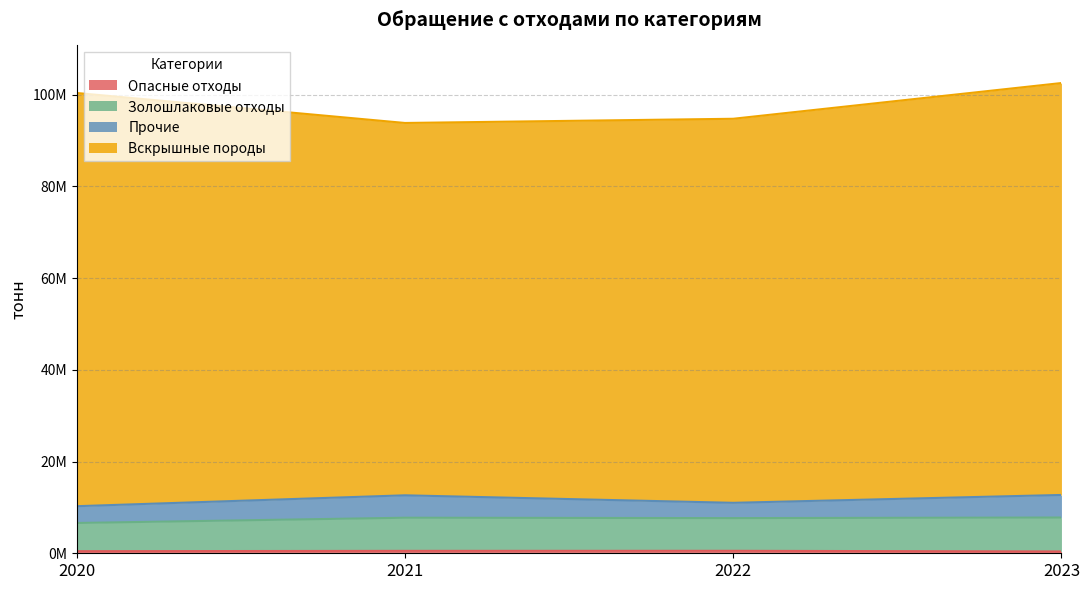

Where is the first local minimum for Золошлаковые отходы?

2022